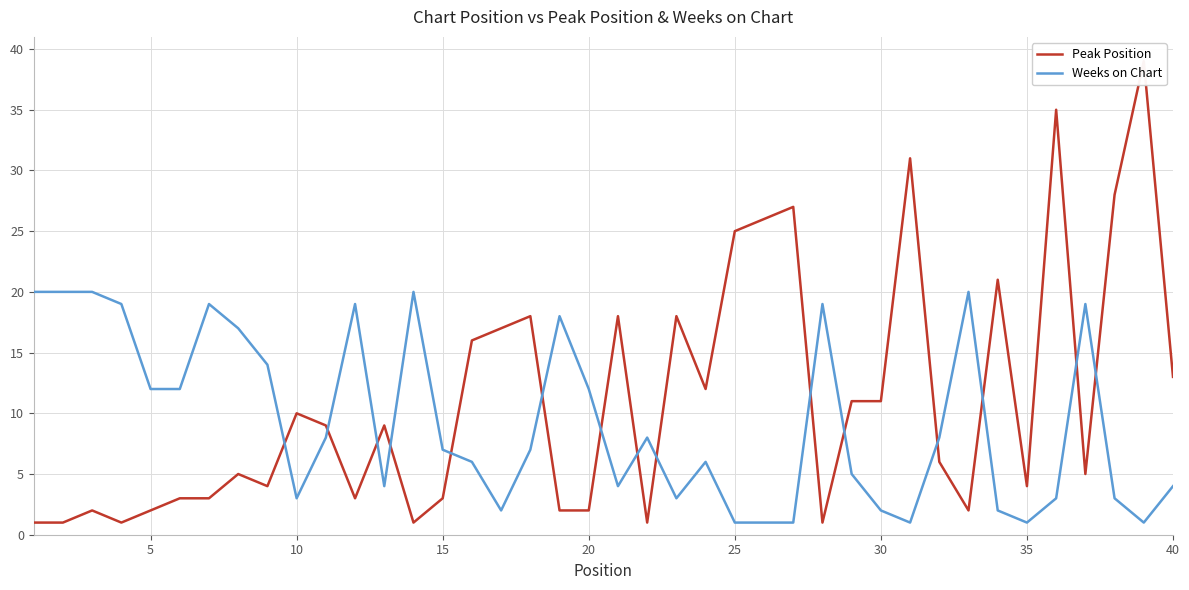

How many intersections are there between Peak Position and Weeks on Chart?

15